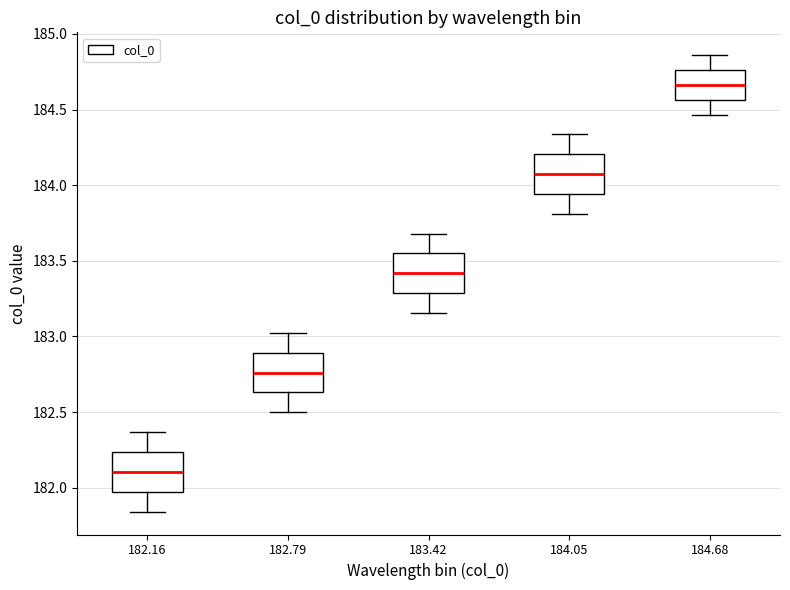

Reading left to right, read every box against the y-axis: the position of its median line, the range the box covers, and the ends of its whiskers. The values are not printed on the chart, so give them approximately, as read against the axis.

182.16: median 182.10, box 181.95 to 182.25, whiskers 181.85 to 182.35
182.79: median 182.75, box 182.65 to 182.90, whiskers 182.50 to 183.00
183.42: median 183.40, box 183.30 to 183.55, whiskers 183.15 to 183.70
184.05: median 184.05, box 183.95 to 184.20, whiskers 183.80 to 184.35
184.68: median 184.65, box 184.55 to 184.75, whiskers 184.45 to 184.85